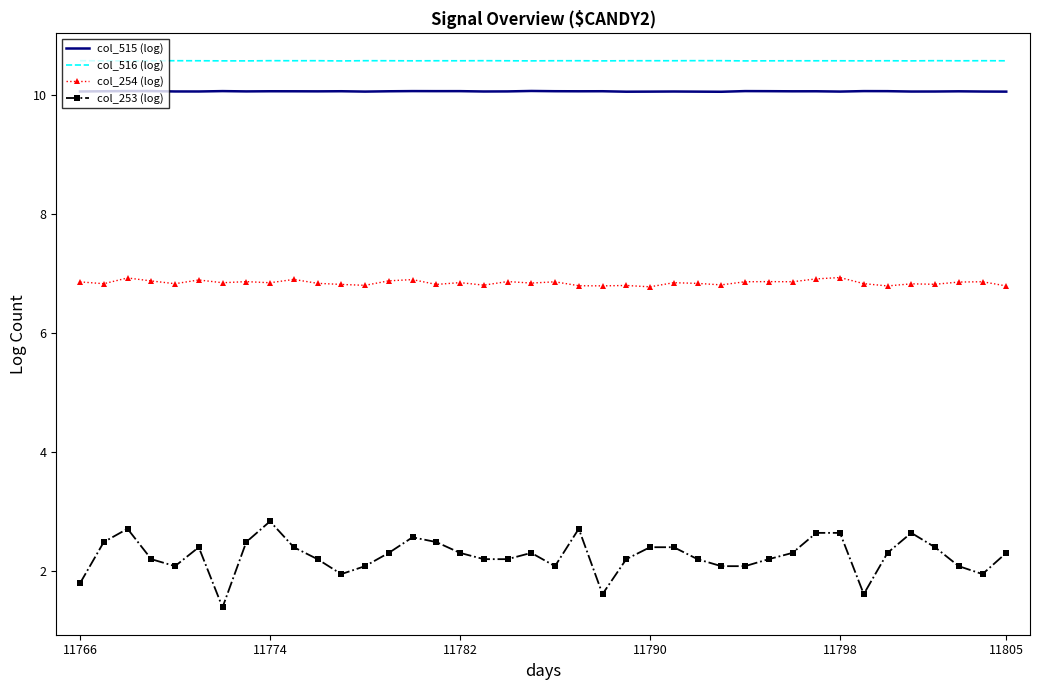

What is the lowest value of the col_516 (log) series?

10.6